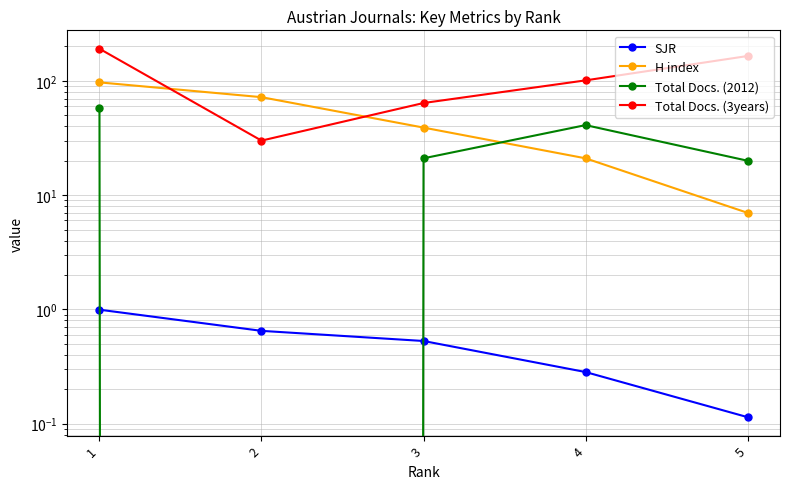

What is the difference between the maximum and second lowest values in the H index series?

76.0